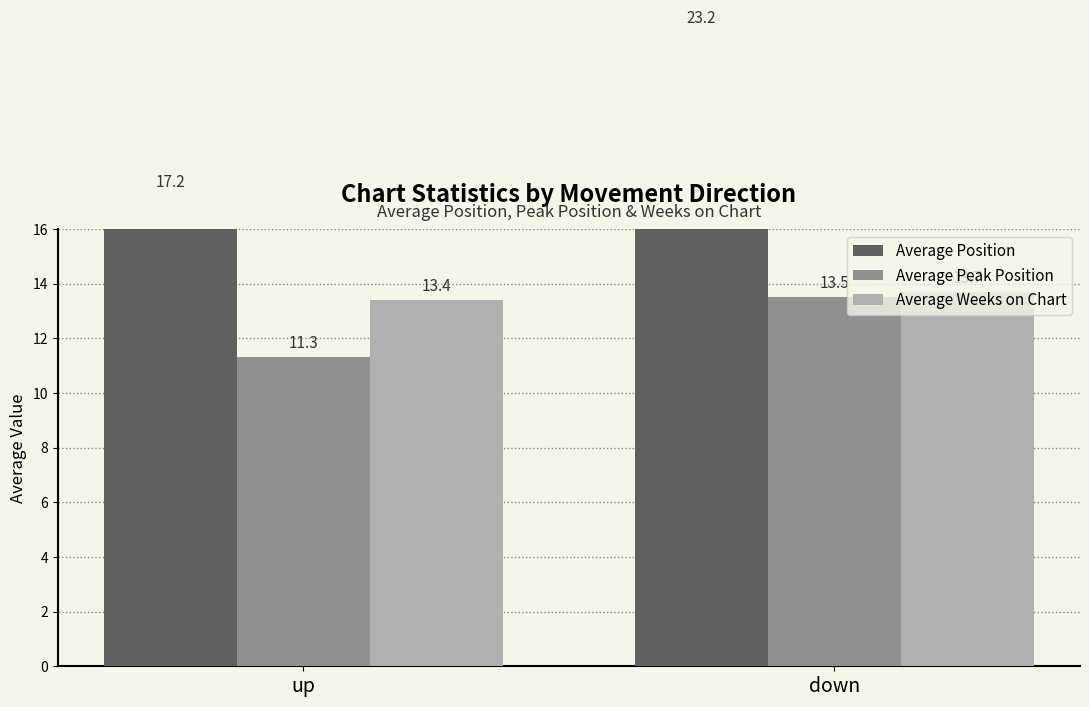

At which category is the sum across all series the highest?

down